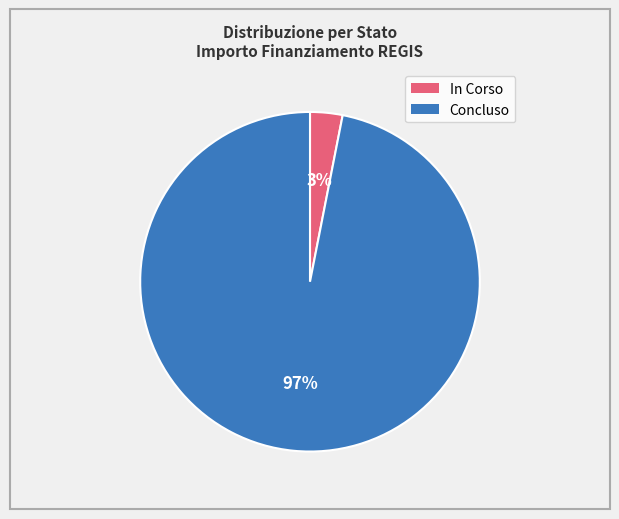

Does any single category account for the majority?

Yes